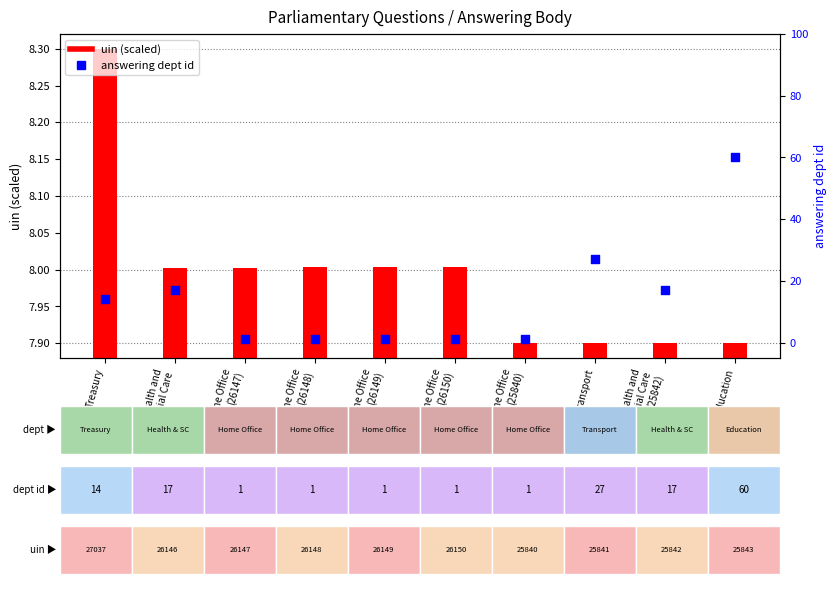

At which category is the sum across all series the highest?

Education